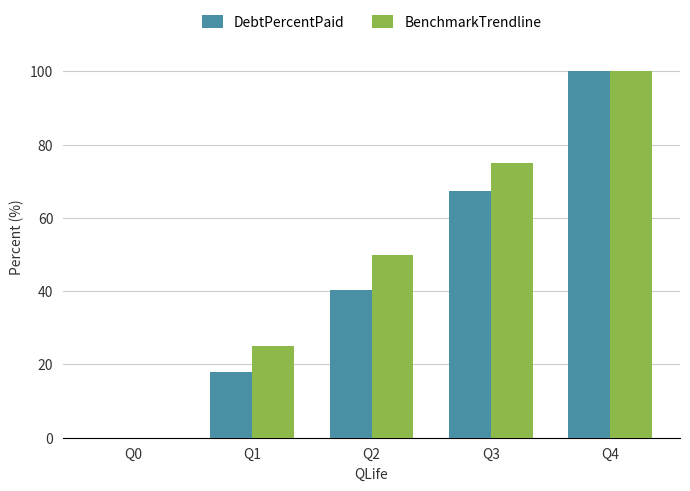

What is the sum of all BenchmarkTrendline values?

250.0